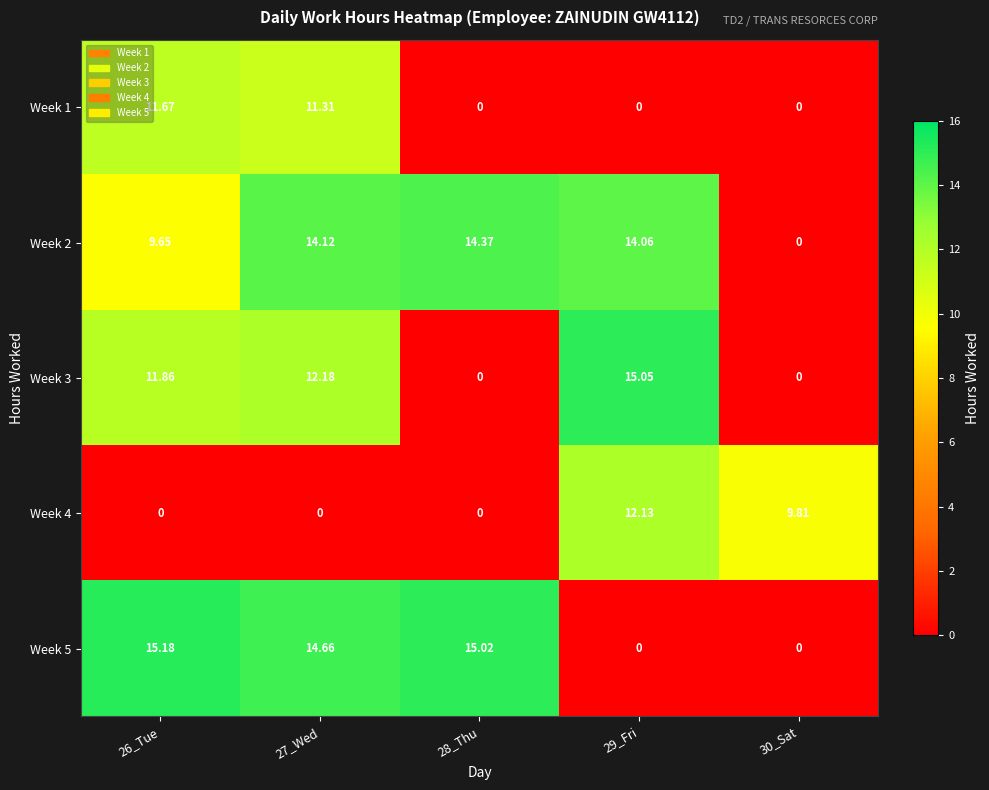

Is the value of Week 1 at 26_Tue greater than the value of Week 2 at 28_Thu?

No